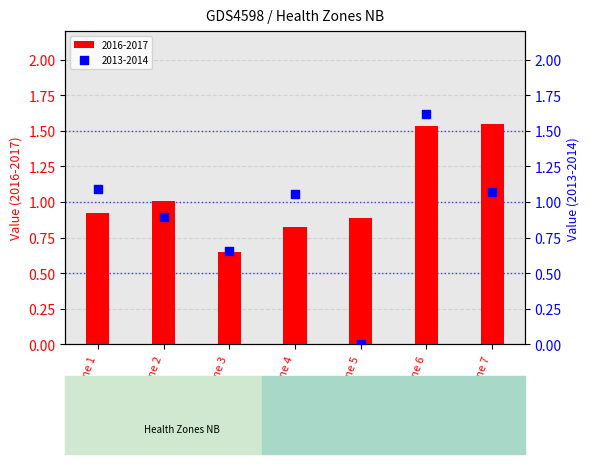

What are all the series names shown in the legend?

2016-2017, 2013-2014